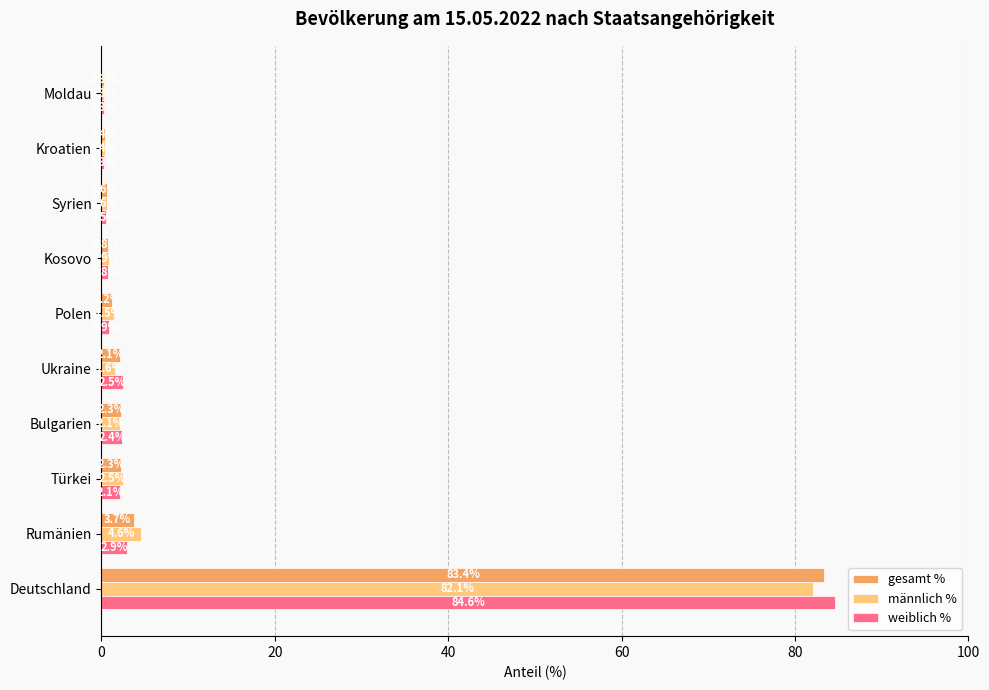

List the series in order of their overall mean, highest first.

weiblich %, gesamt %, männlich %